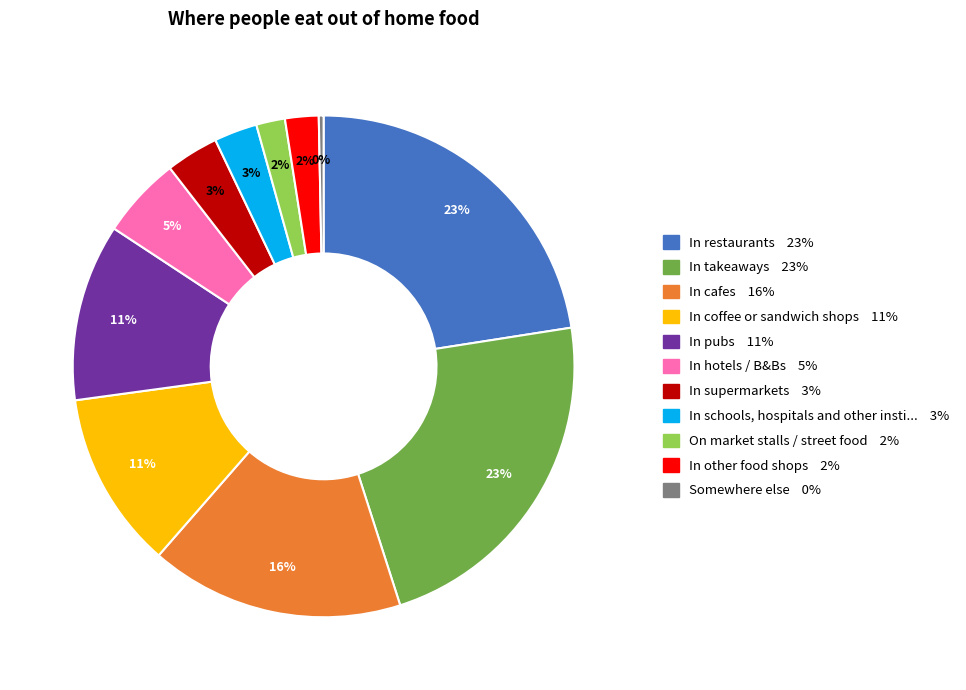

Is there any slice that represents more than half of the pie?

No